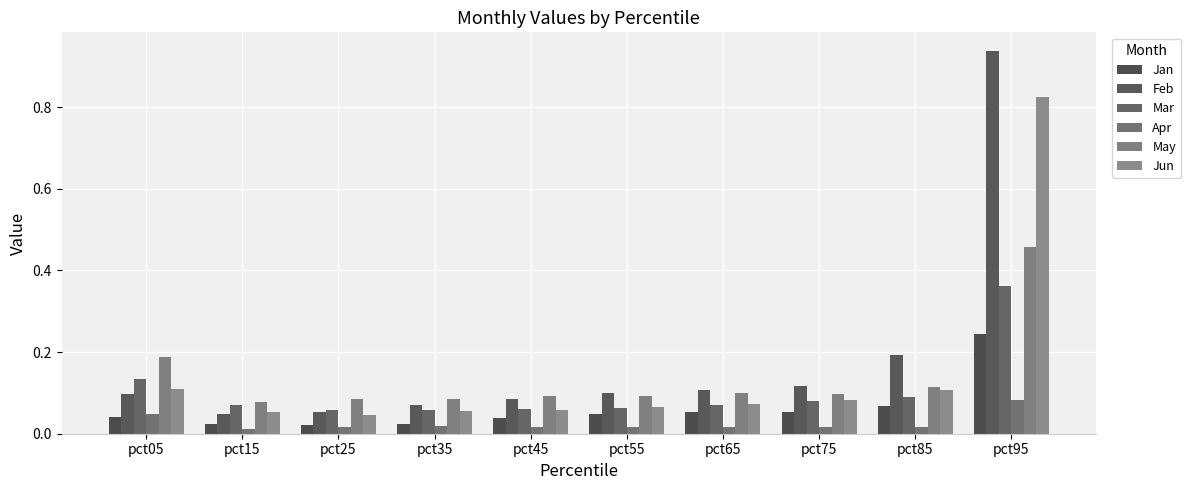

Count the number of data series in this chart.

6